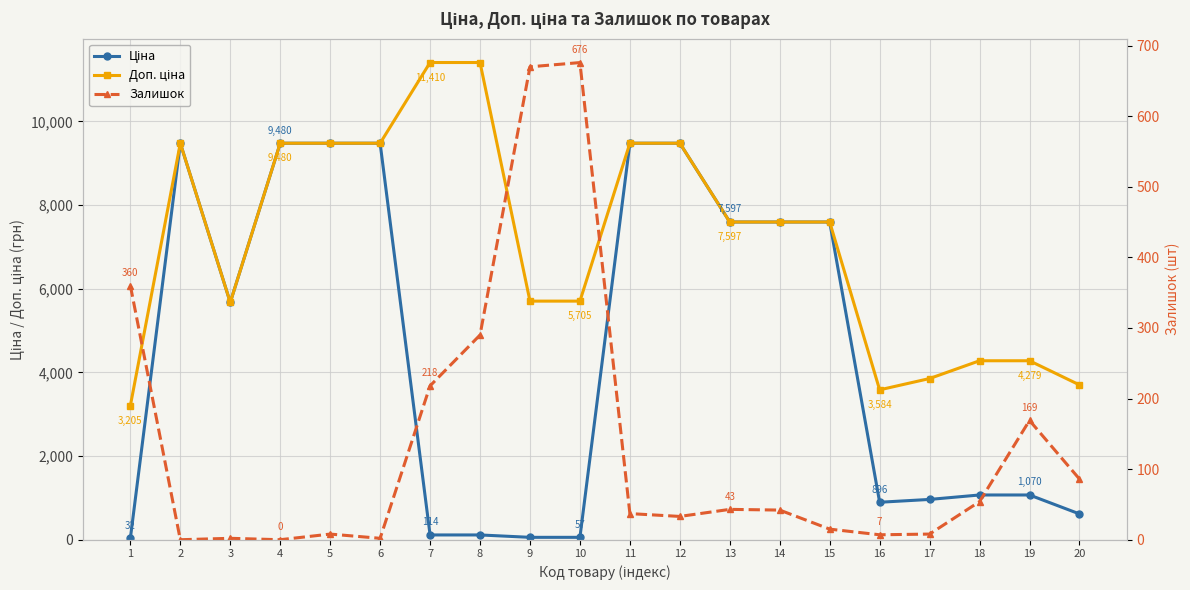

True or false: Доп. ціна has more than 0 interior local peaks.

True